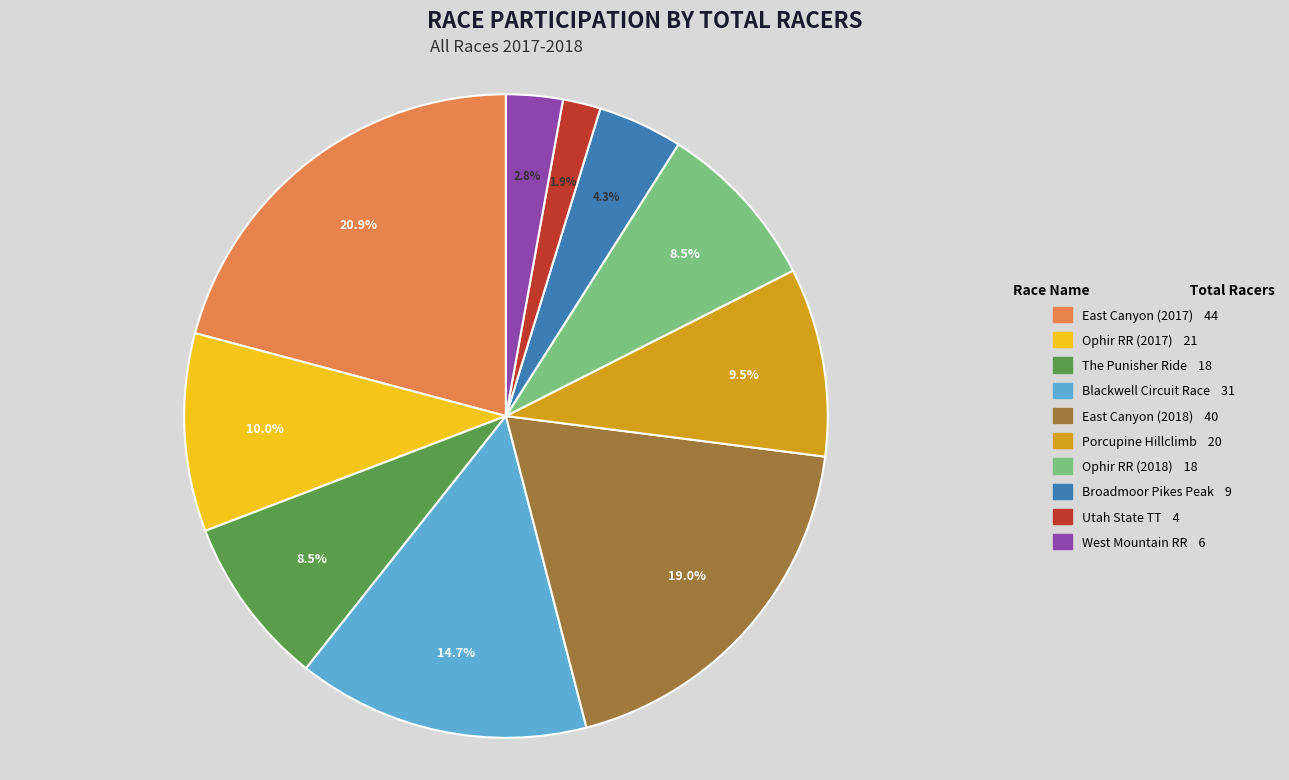

Is there a majority slice in this chart?

No